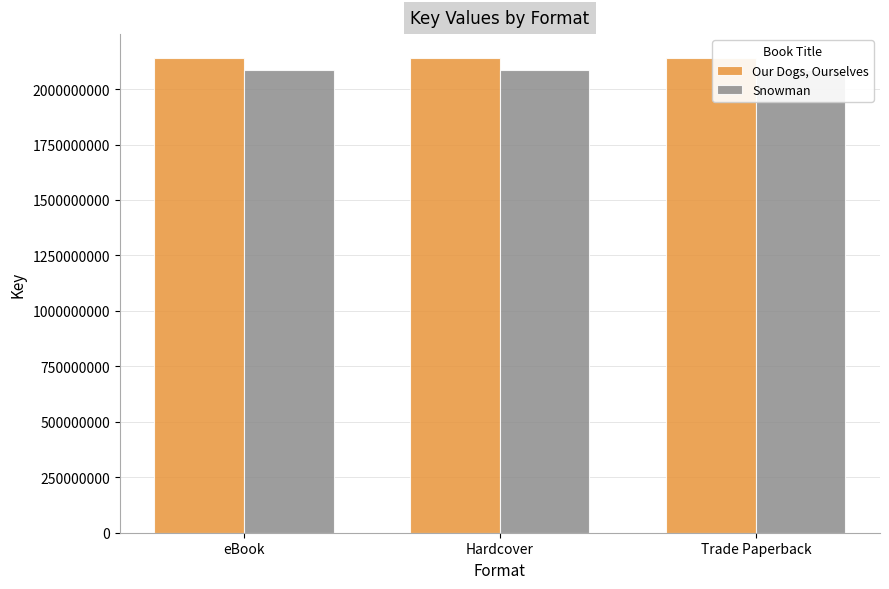

Which series has the largest total across all categories?

Our Dogs, Ourselves